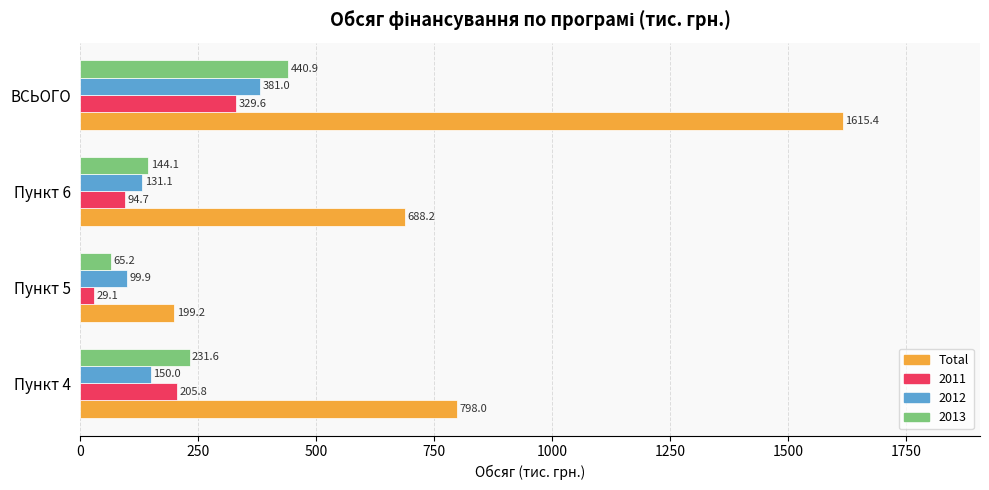

What is the difference between the second highest and second lowest values in the 2011 series?

111.1